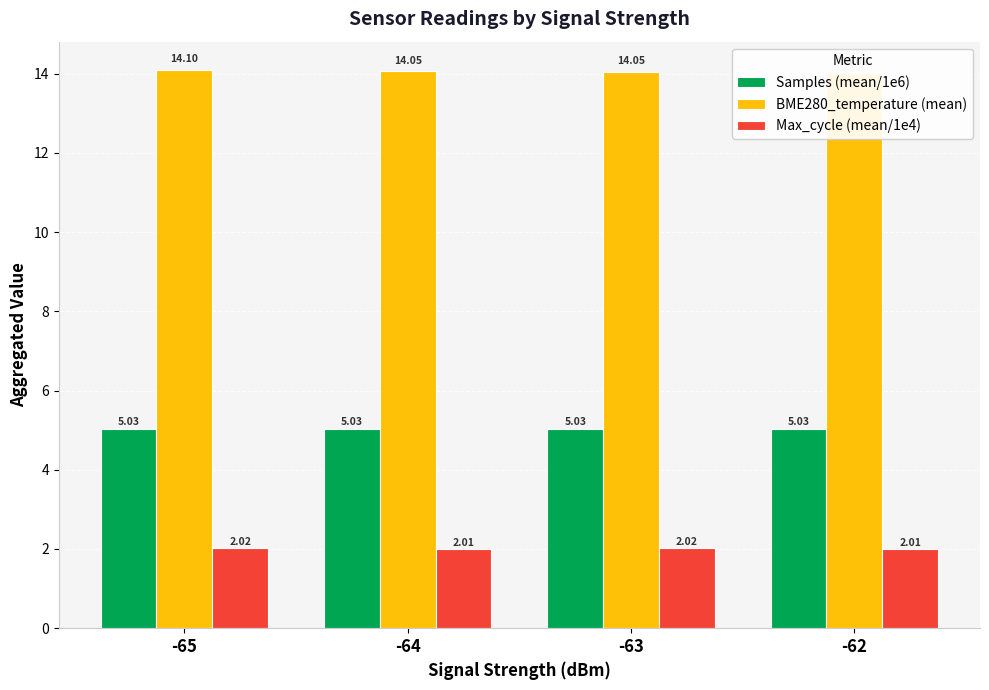

What is the approximate value of Max_cycle (mean/1e4) at -64?

2.0